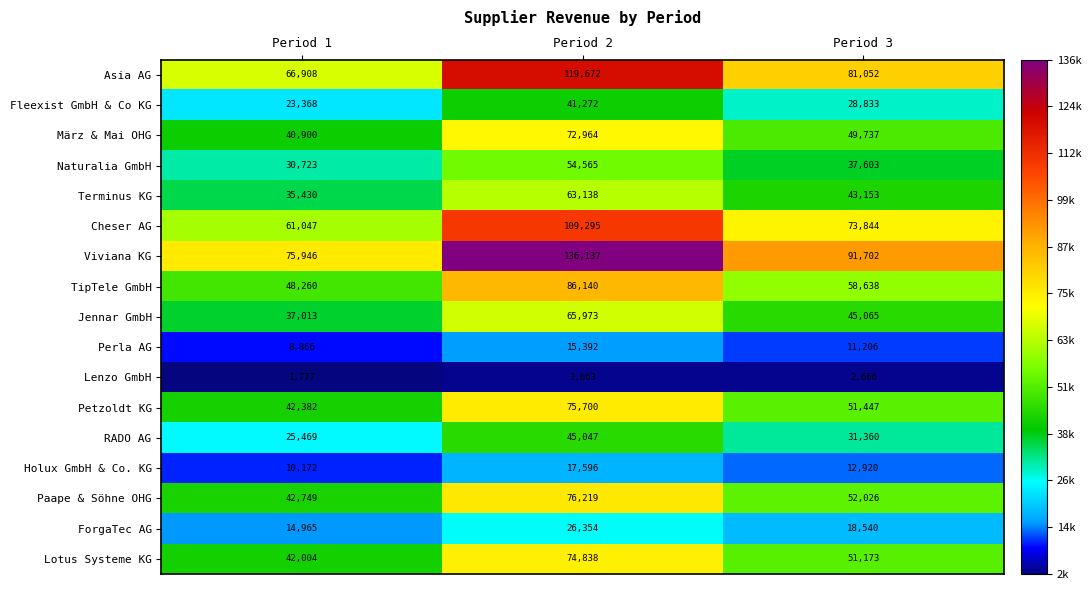

Which series has the widest spread of values?

Viviana KG